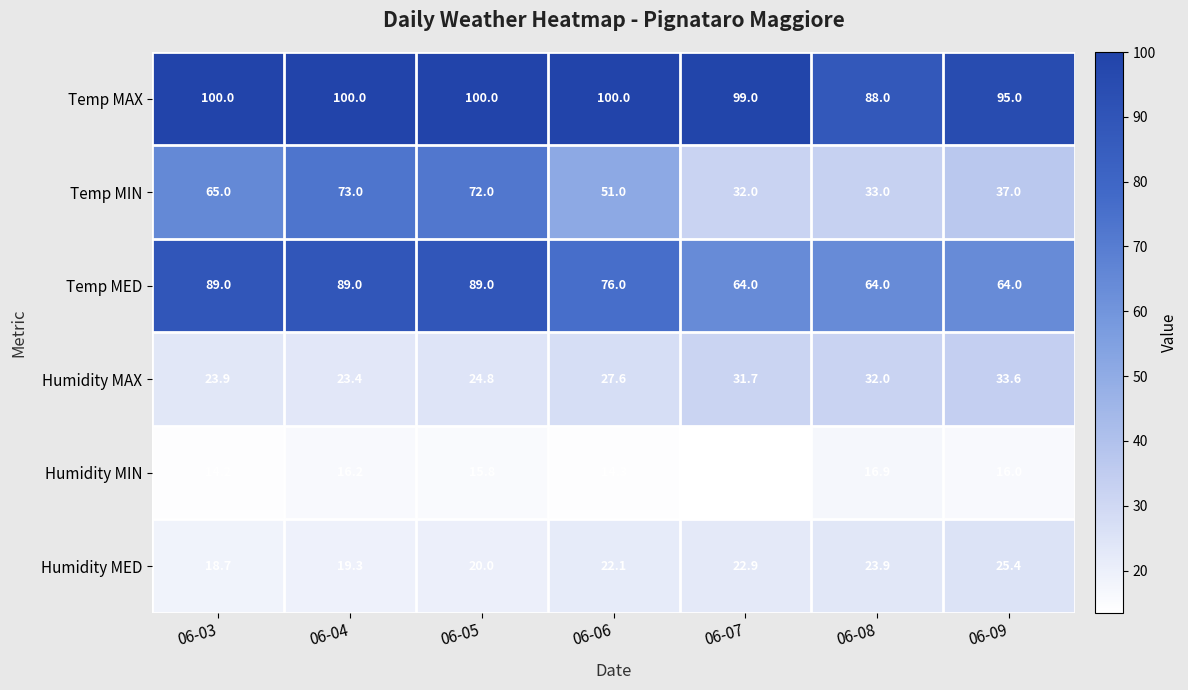

Which category has the lowest value across all series?

06-07